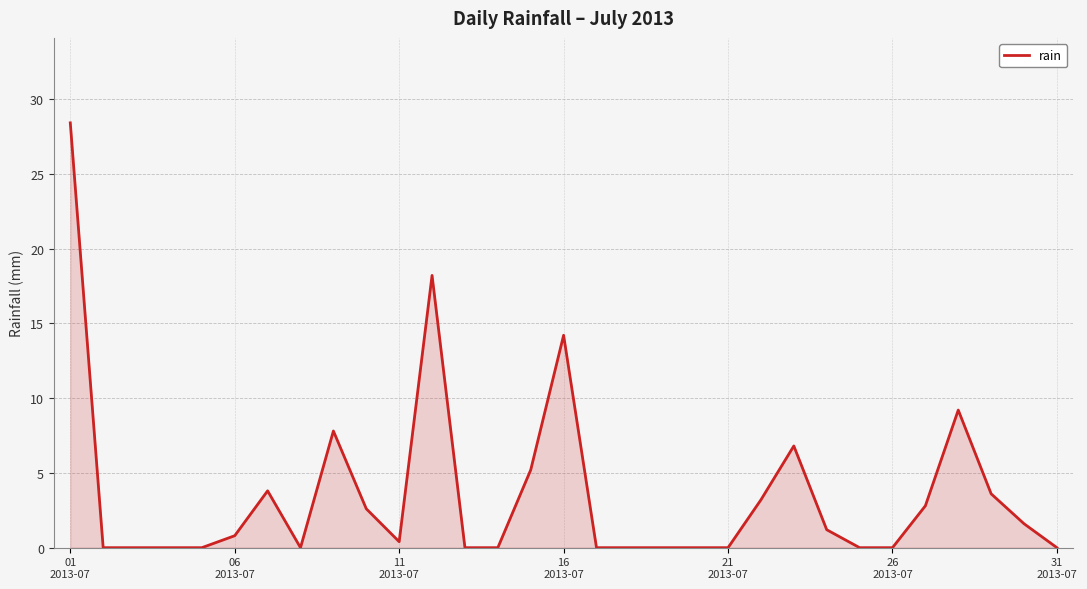

What is the greatest value displayed?

28.4